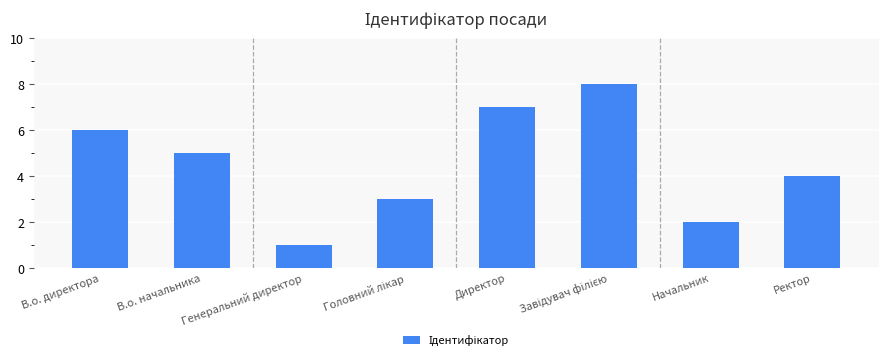

The chart shows a value of 4 at Ректор. True or false?

True